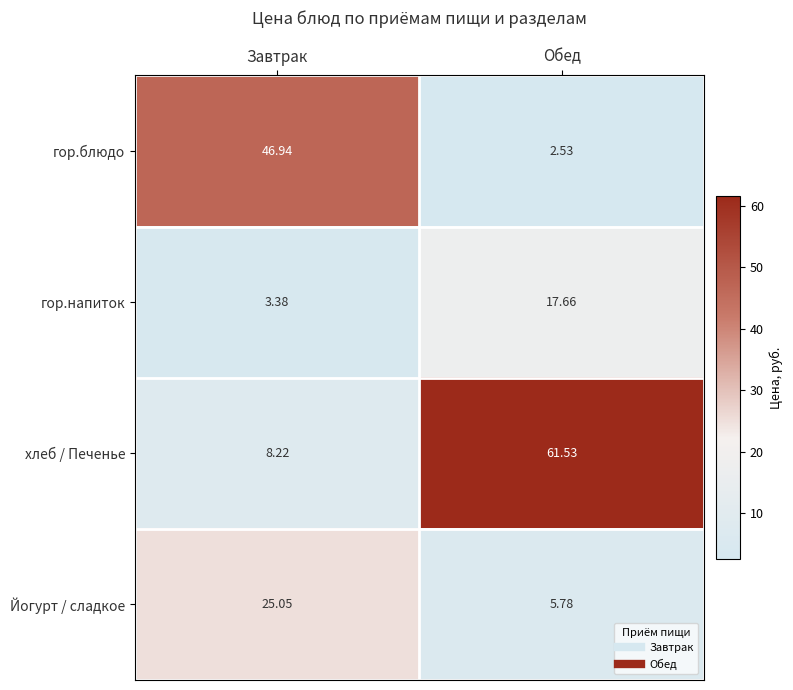

Which category has the lowest value across all series?

Обед